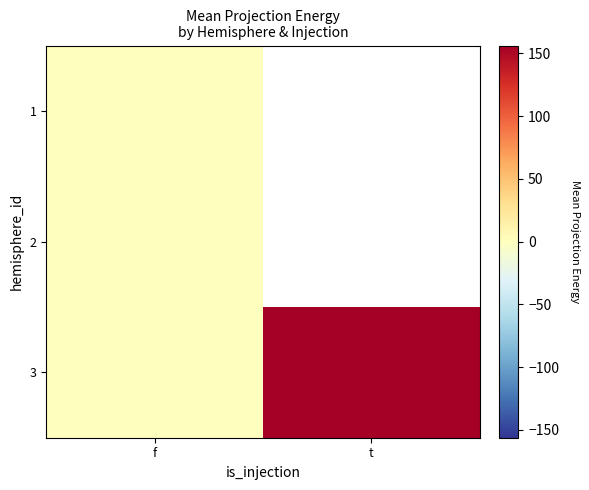

Count the number of categories in the chart.

2